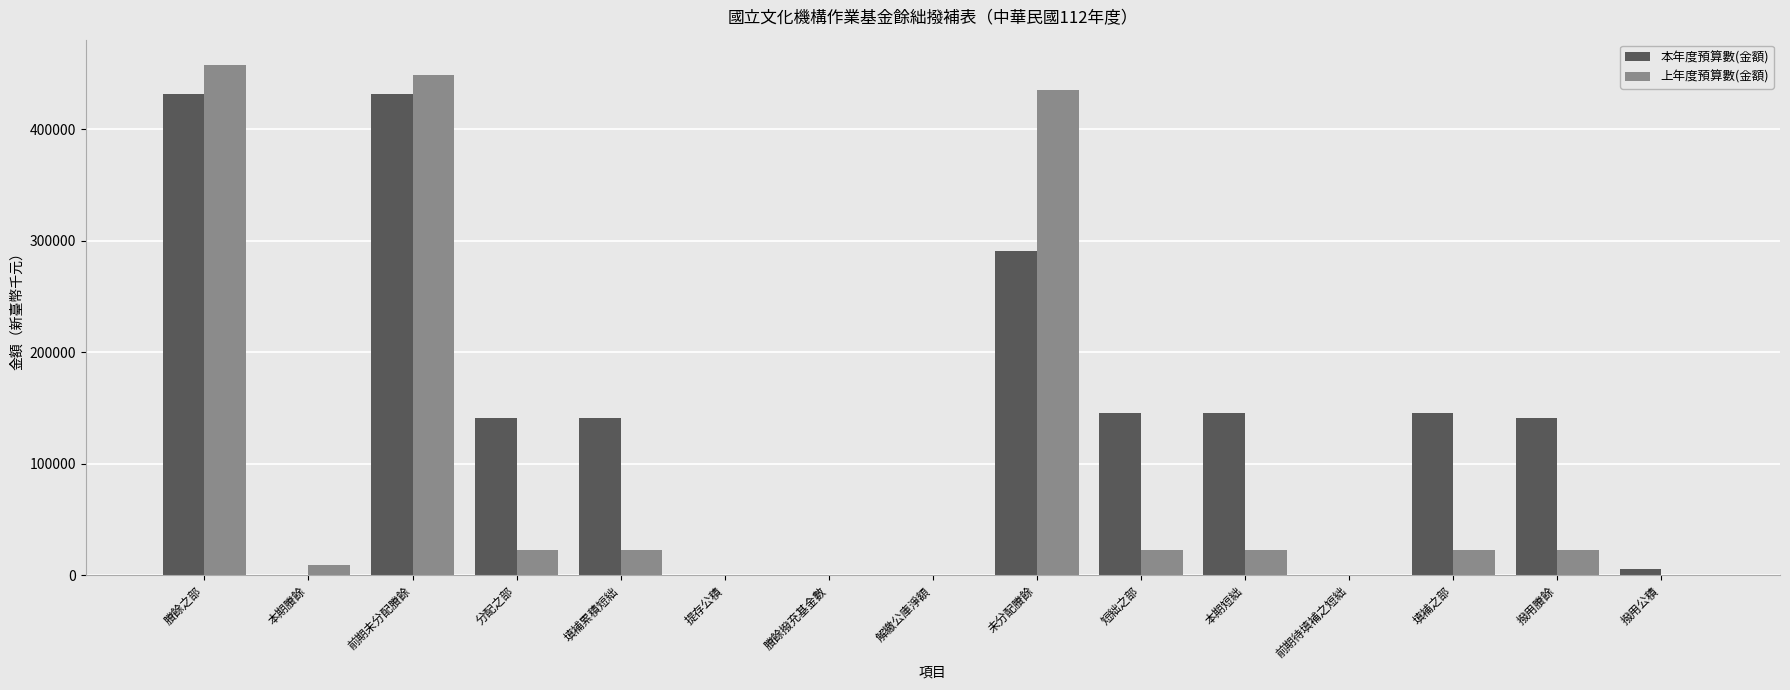

Where does the 上年度預算數(金額) series first go above 22286?

賸餘之部